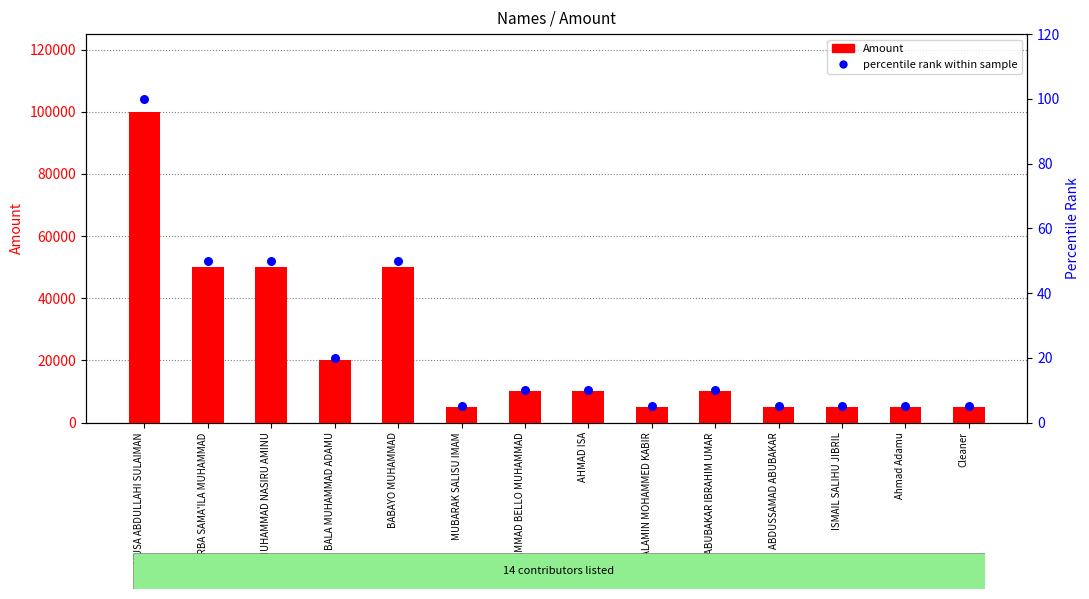

Which series reaches the minimum Y coordinate?

percentile rank within sample